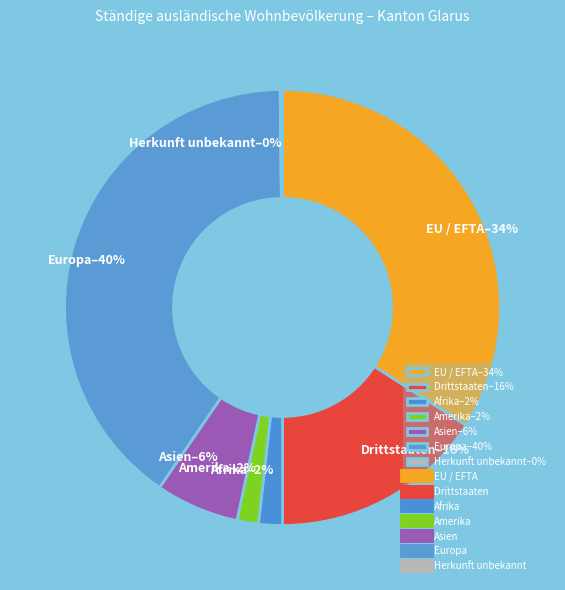

Which has a higher value, EU / EFTA or Europa?

Europa